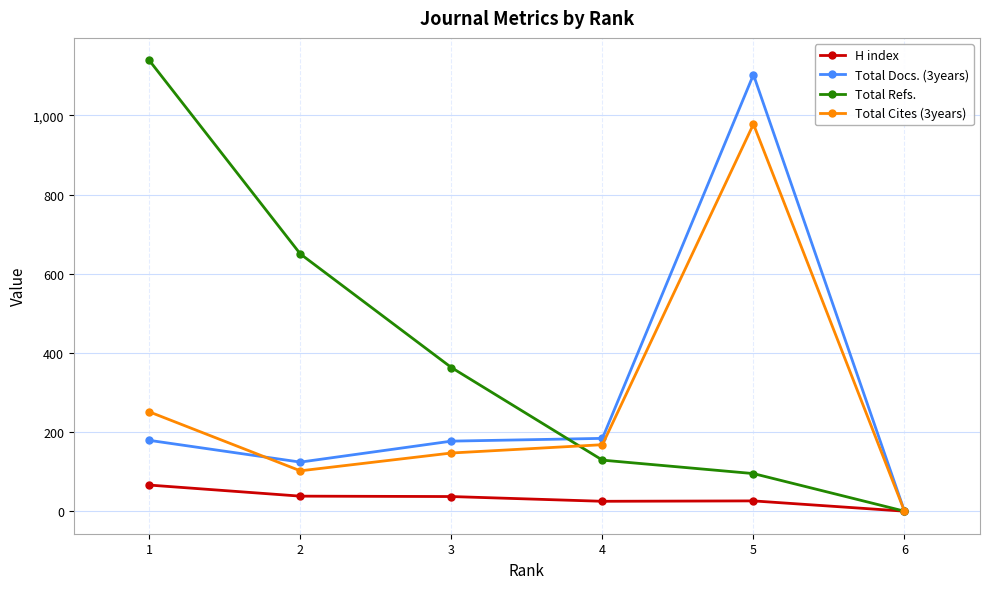

Between 2 and 5, which series saw the biggest shift?

Total Docs. (3years)